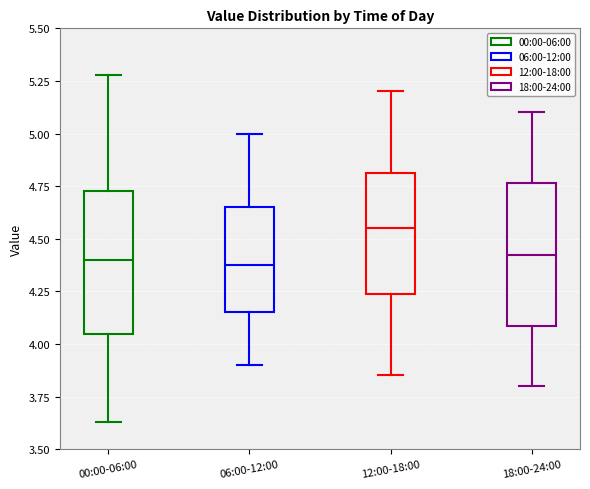

Reading left to right, read every box against the y-axis: the position of its median line, the range the box covers, and the ends of its whiskers. The values are not printed on the chart, so give them approximately, as read against the axis.

00:00-06:00: median 4.40, box 4.05 to 4.75, whiskers 3.65 to 5.30
06:00-12:00: median 4.40, box 4.15 to 4.65, whiskers 3.90 to 5.00
12:00-18:00: median 4.55, box 4.25 to 4.80, whiskers 3.85 to 5.20
18:00-24:00: median 4.45, box 4.10 to 4.75, whiskers 3.80 to 5.10